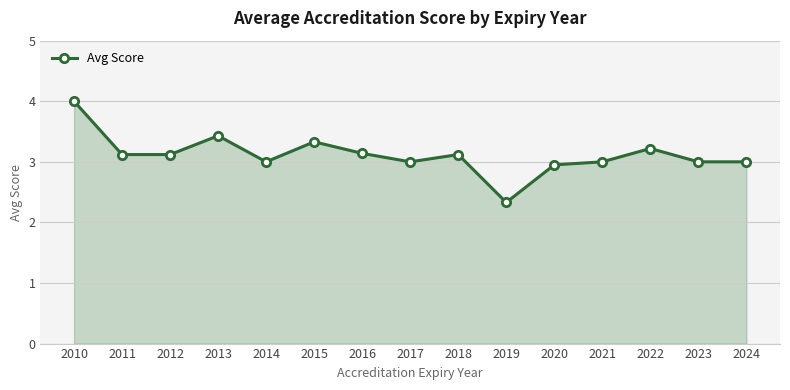

How many lines are shown in the chart?

1